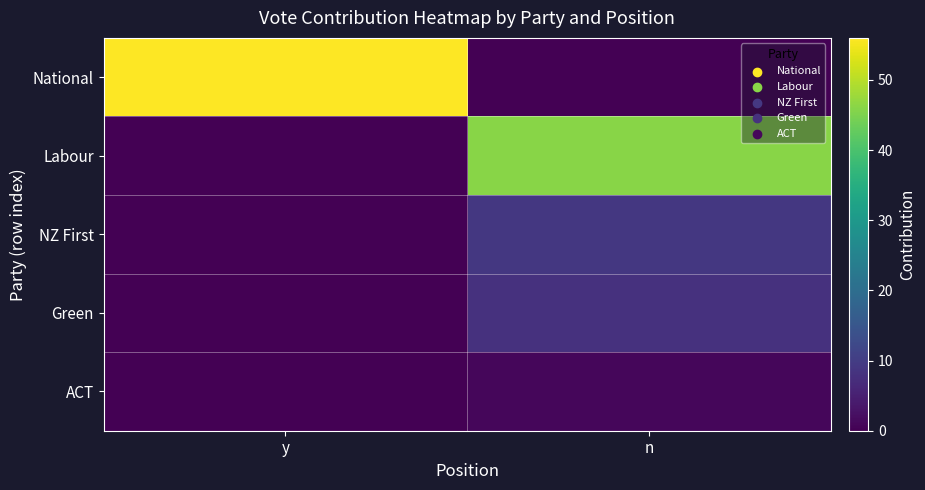

Which series has the largest total across all categories?

National